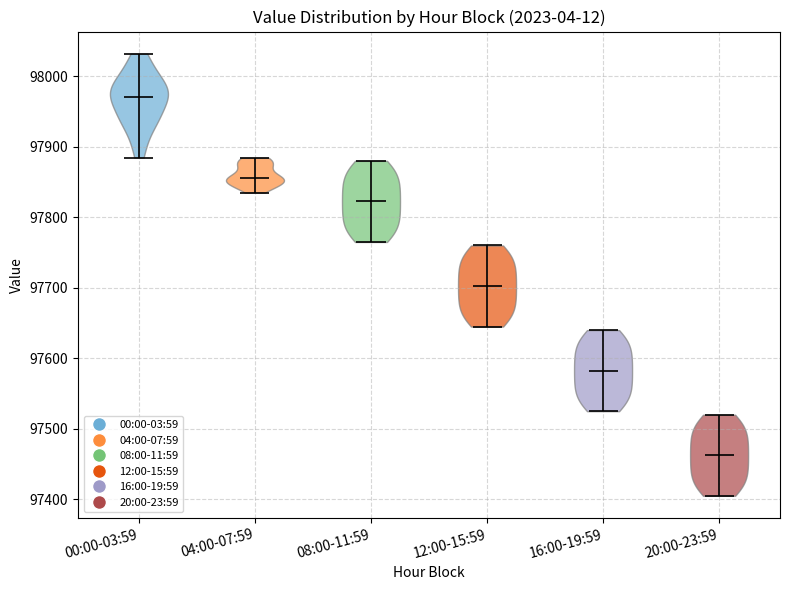

What is the lowest point the violin for 00:00-03:59 reaches on the y-axis? The values are not printed on the chart, so give them approximately, as read against the axis.

97880